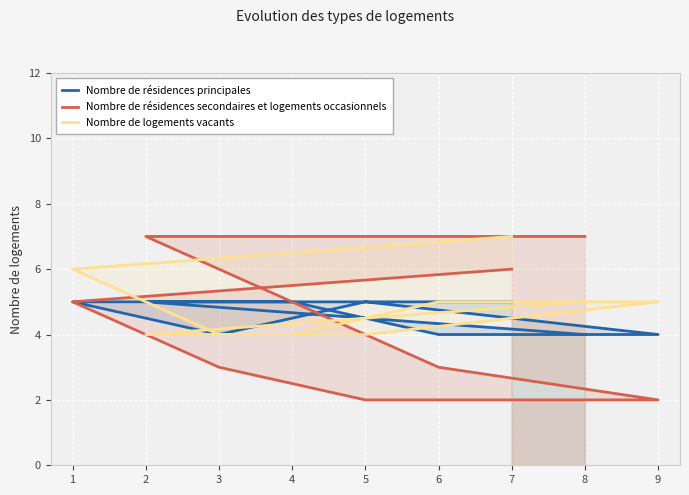

What is the average value of the Nombre de résidences secondaires et logements occasionnels series?

4